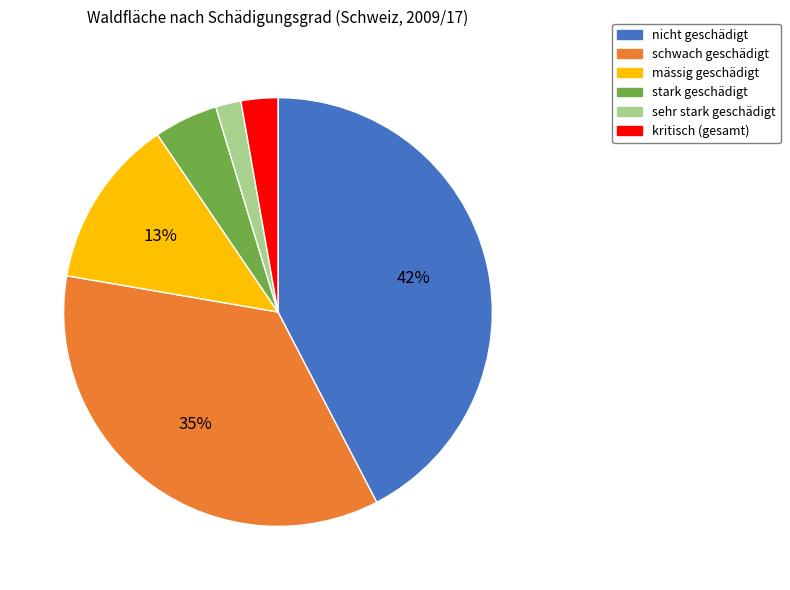

To the nearest percent, what is the combined percentage of mässig geschädigt and stark geschädigt?

18%